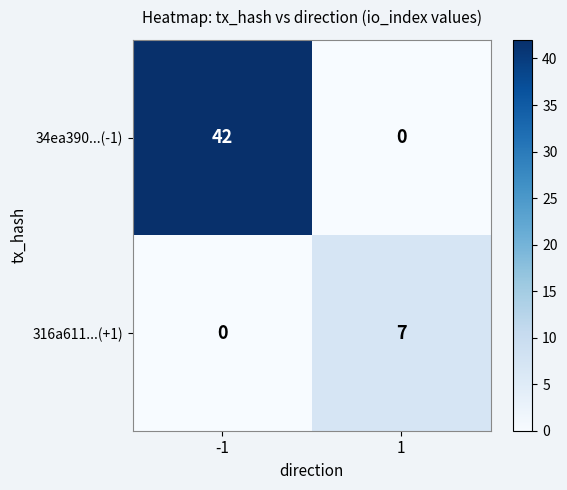

At how many categories does at least one series exceed 4?

2